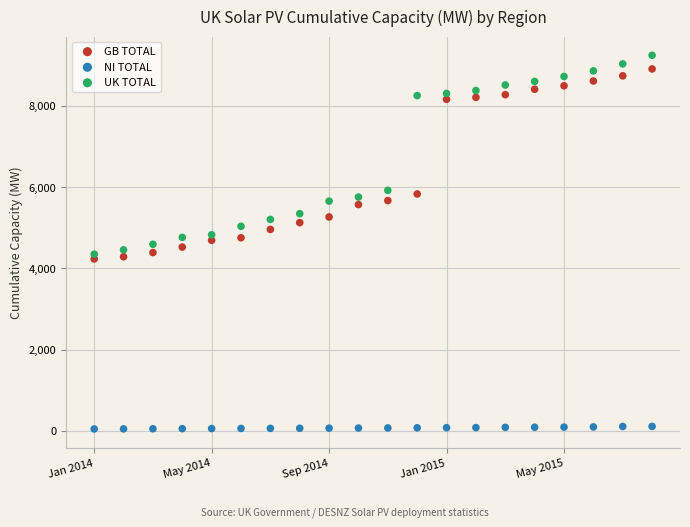

What is the X range (max minus min) for the scatter plot?

19.0